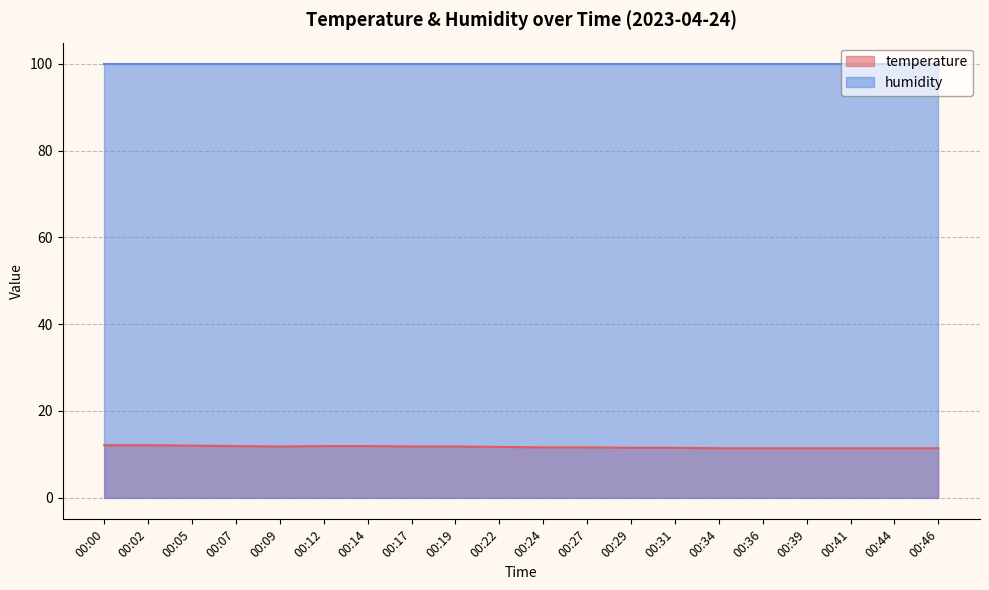

The value at 00:27 is 19.2. True or false?

False